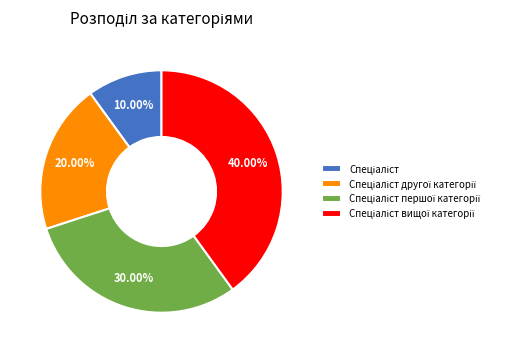

Is there any slice that represents more than half of the pie?

No